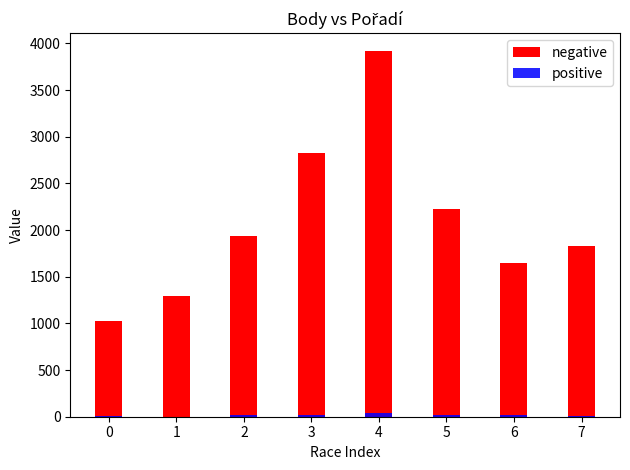

At how many categories does at least one series exceed 2958?

1